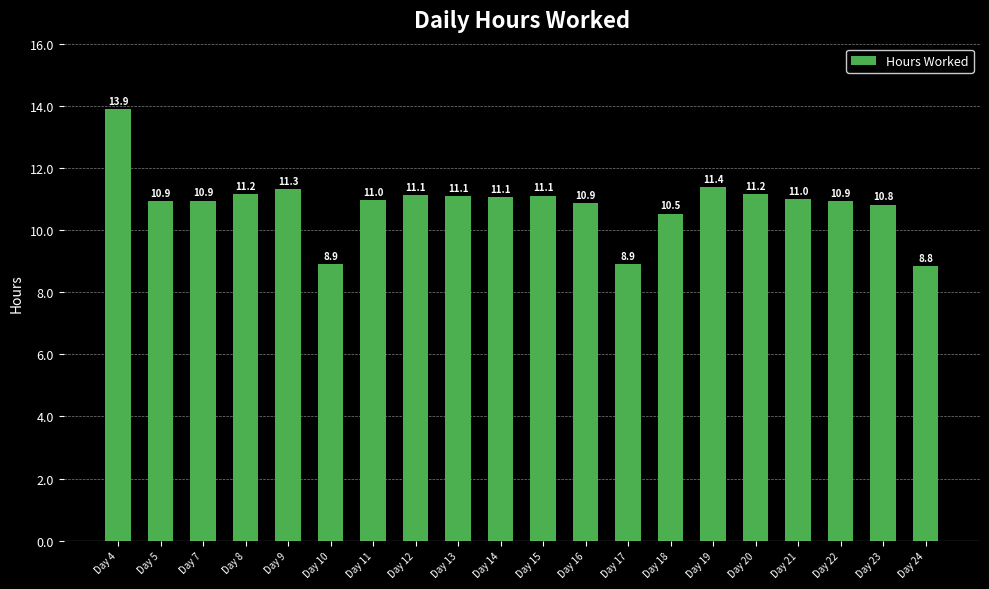

What is the difference between the second highest and second lowest values?

2.5